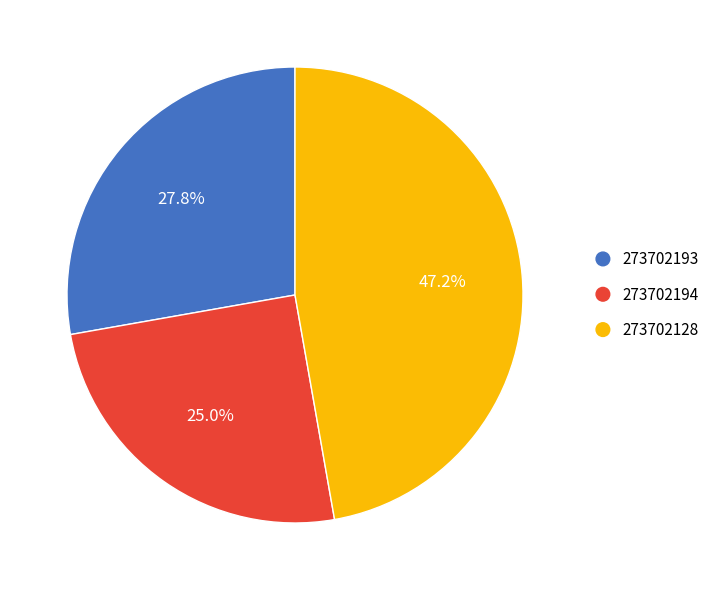

Between 273702128 and 273702194, which is larger?

273702128